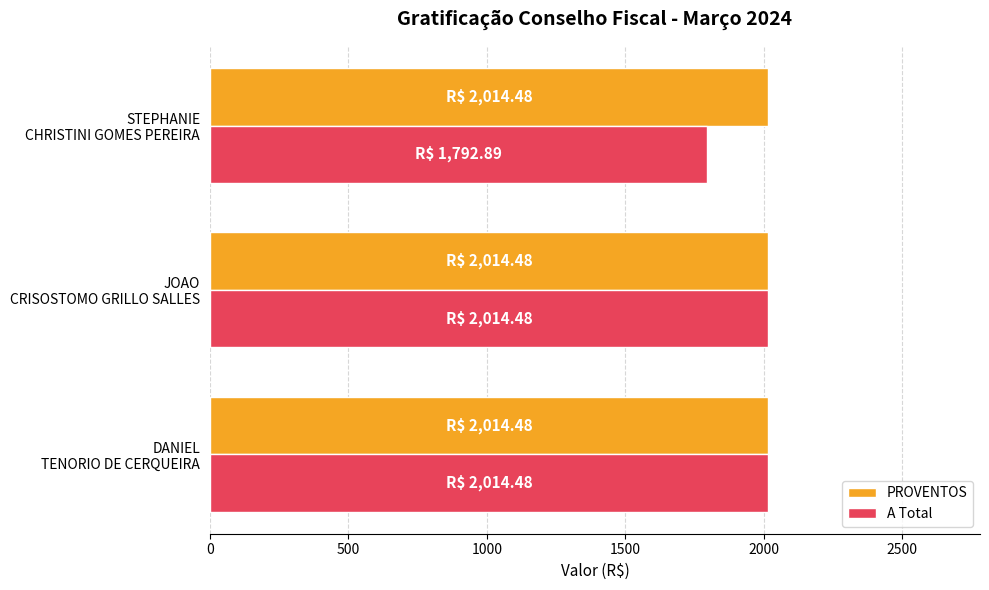

What is the difference between the maximum and minimum values in the A Total series?

221.6